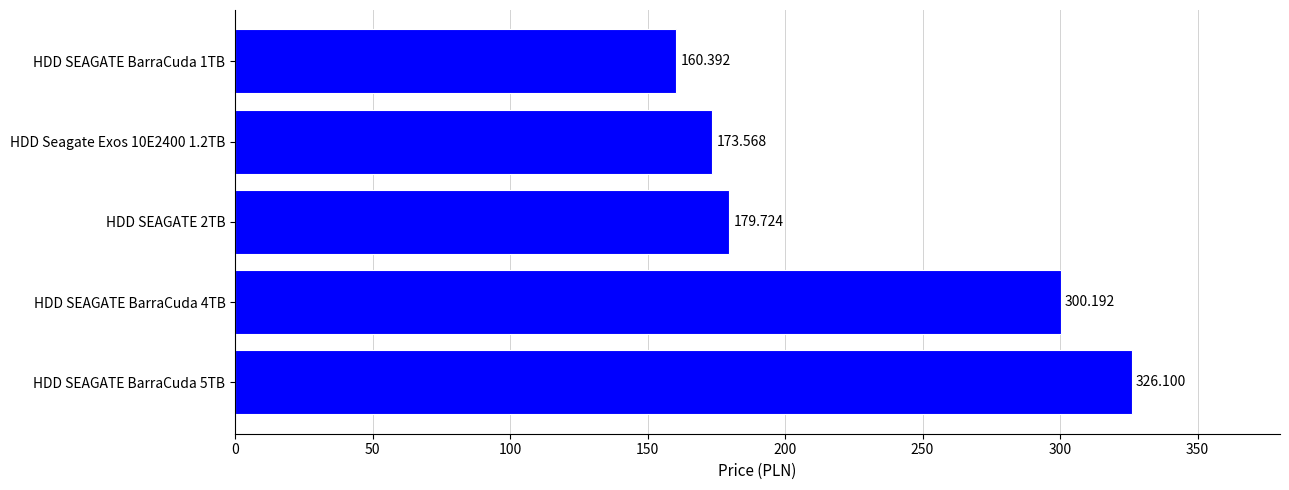

Rank the categories by value from highest to lowest.

HDD SEAGATE BarraCuda 5TB, HDD SEAGATE BarraCuda 4TB, HDD SEAGATE 2TB, HDD Seagate Exos 10E2400 1.2TB, HDD SEAGATE BarraCuda 1TB